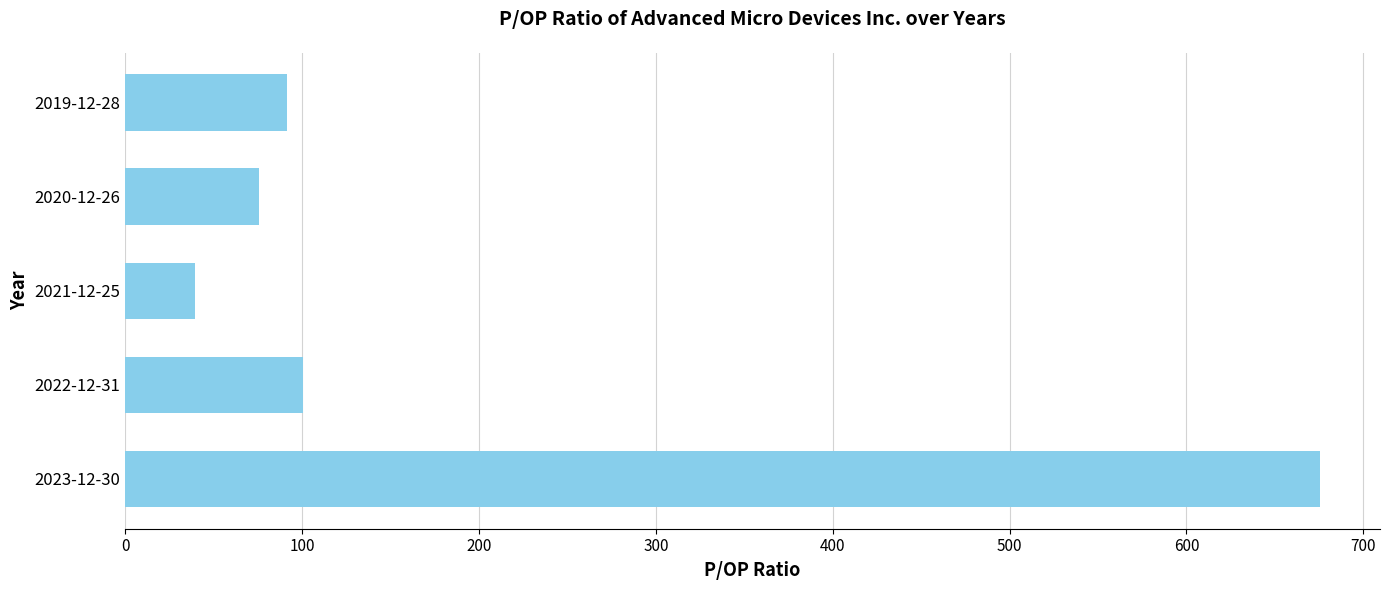

List the labels in order of value, largest first.

2023-12-30, 2022-12-31, 2019-12-28, 2020-12-26, 2021-12-25